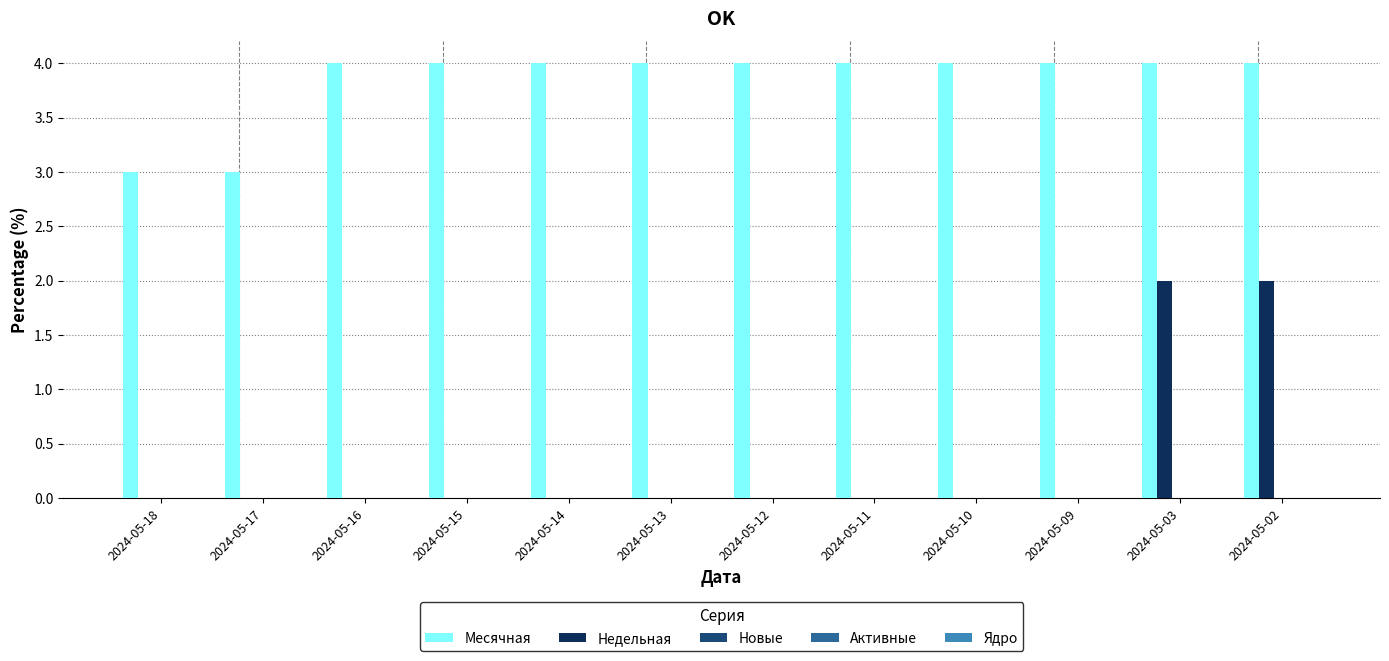

The Месячная series shows 4 at 2024-05-12. True or false?

True